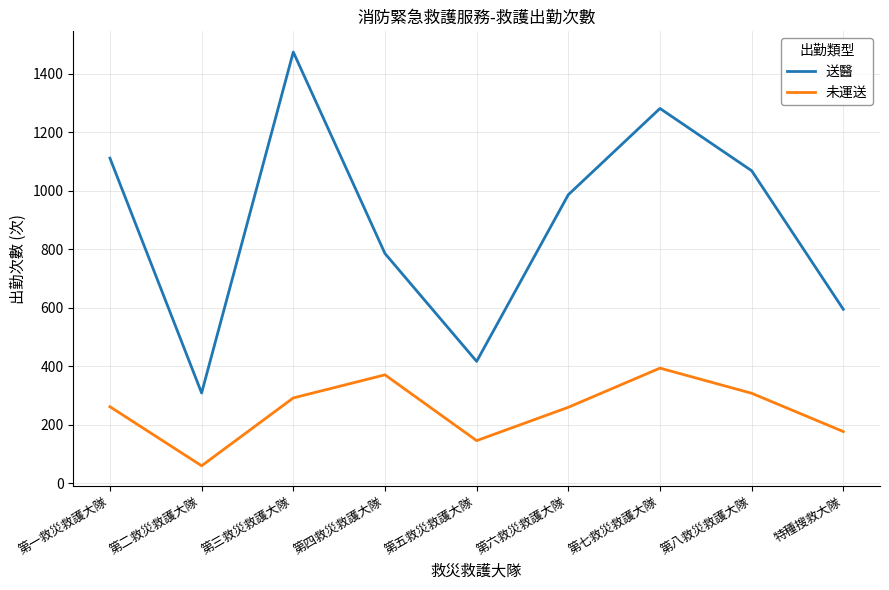

True or false: 未運送 has a value of 176 at 特種搜救大隊.

True